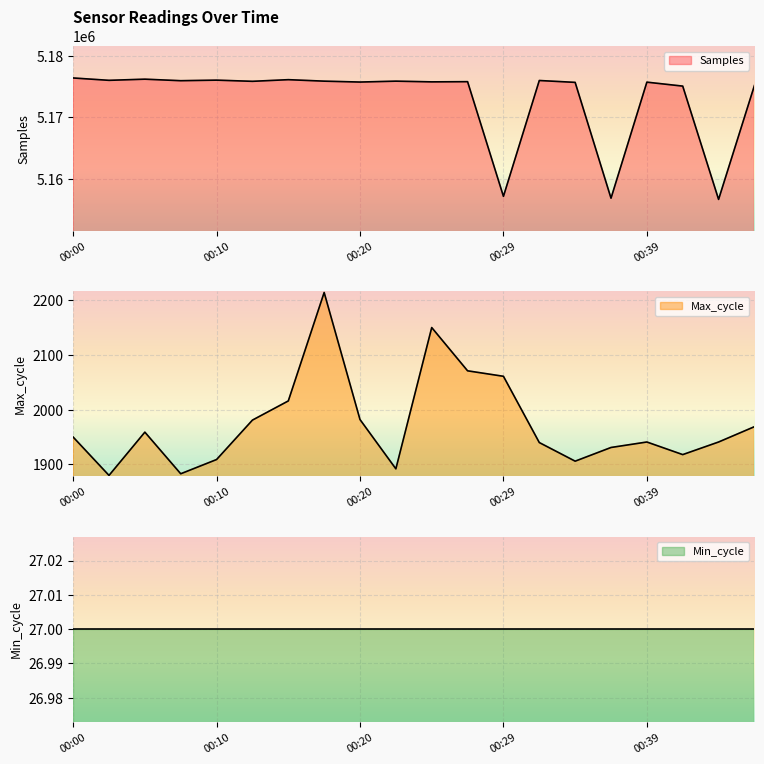

Which has a higher value, 00:22 or 00:42?

00:22